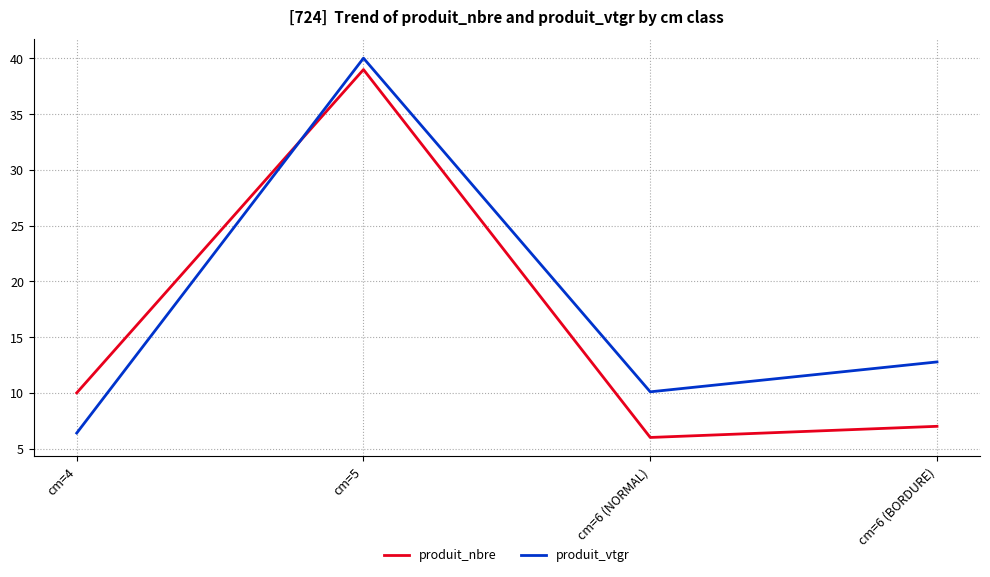

Which category has the highest value across all series?

cm=5